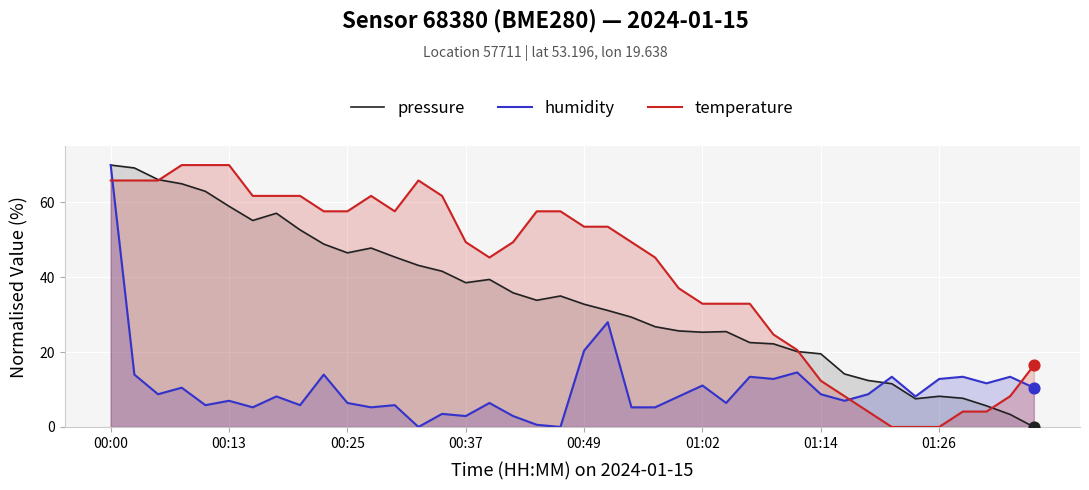

At which category is the sum across all series the highest?

00:00